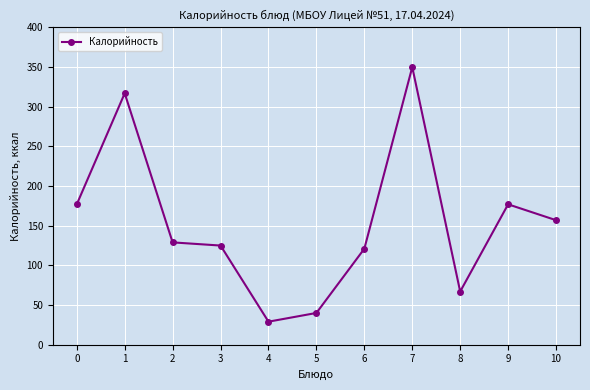

What is the value of the 6th point from the left?

40